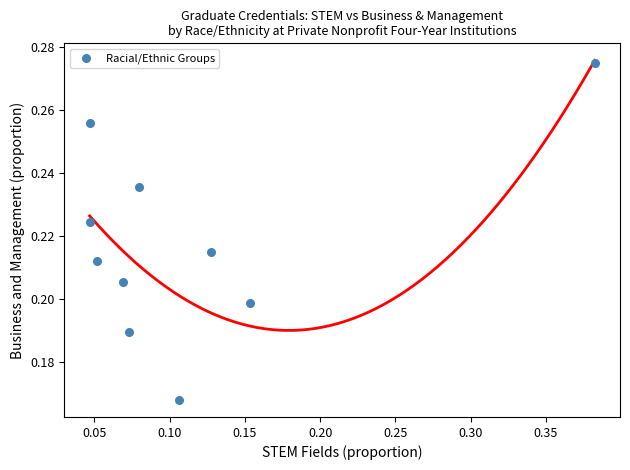

How many points are shown in the scatter plot?

10